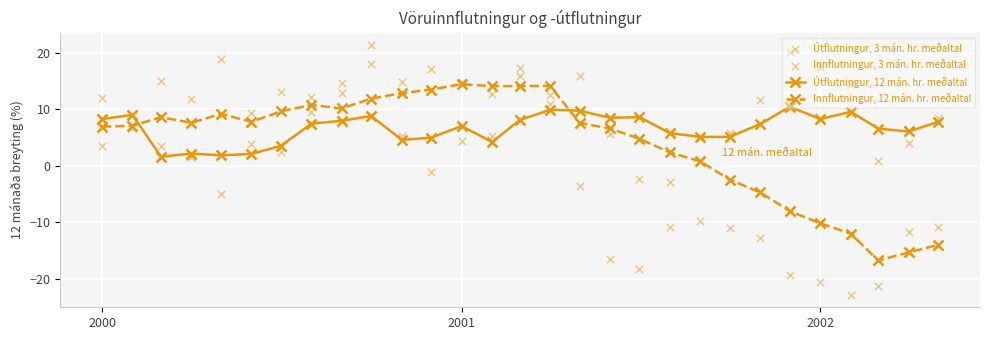

True or false: Útflutningur, 12 mán. hr. meðaltal and Innflutningur, 12 mán. hr. meðaltal intersect in this chart.

True